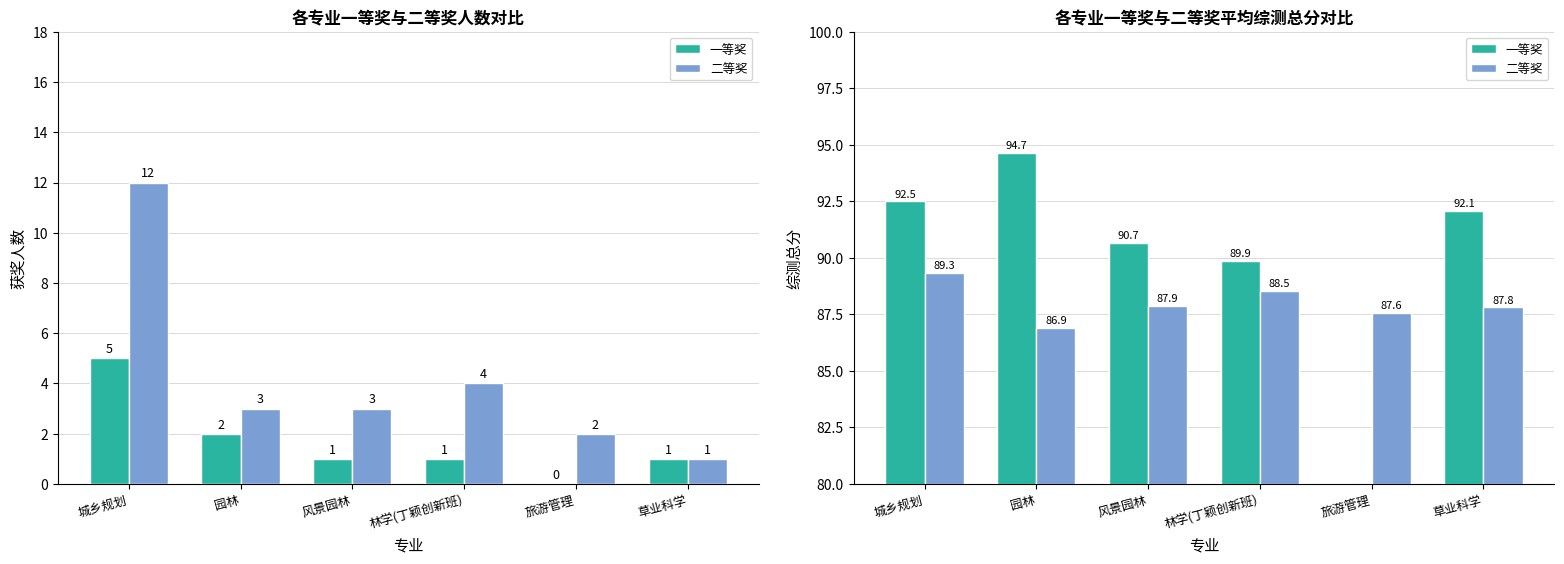

Is the value of 二等奖 at 城乡规划 greater than the value of 一等奖 at 风景园林?

No